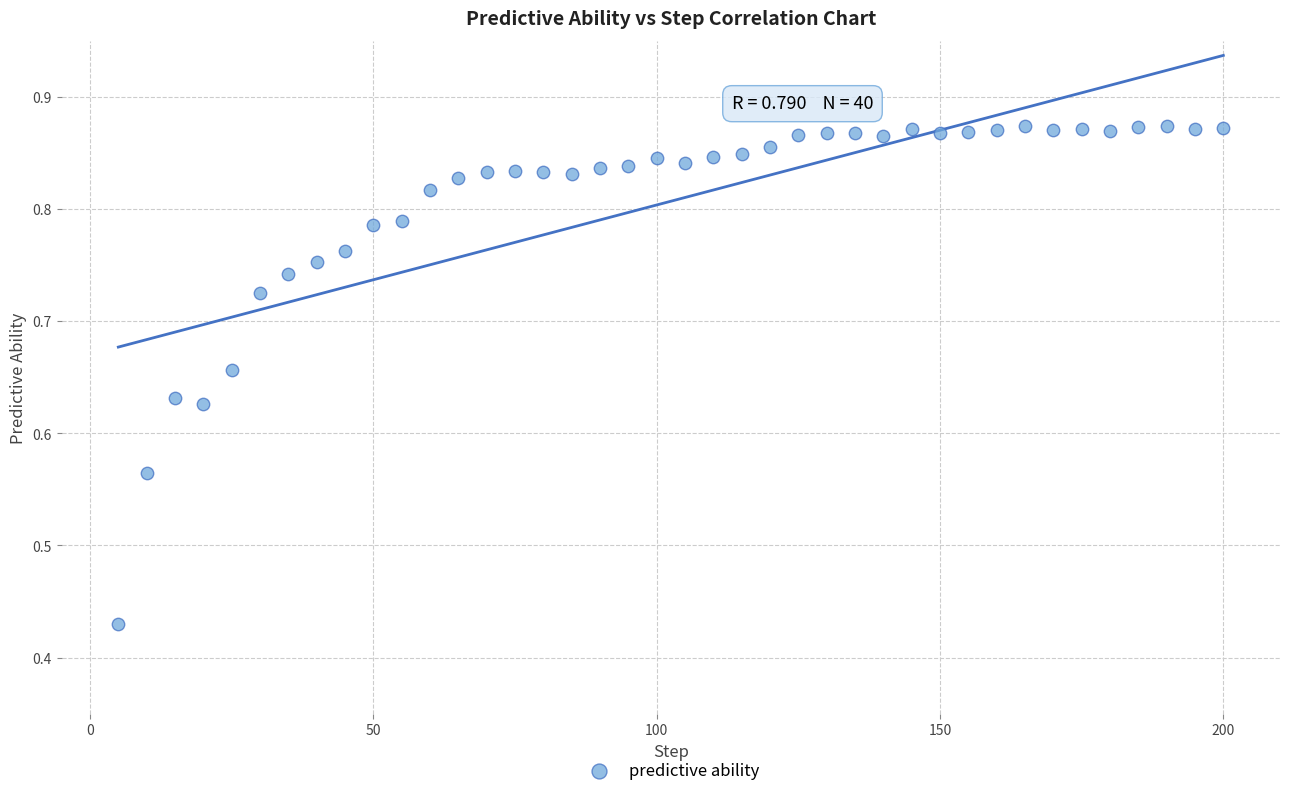

What is the range of X values (max minus min)?

195.0